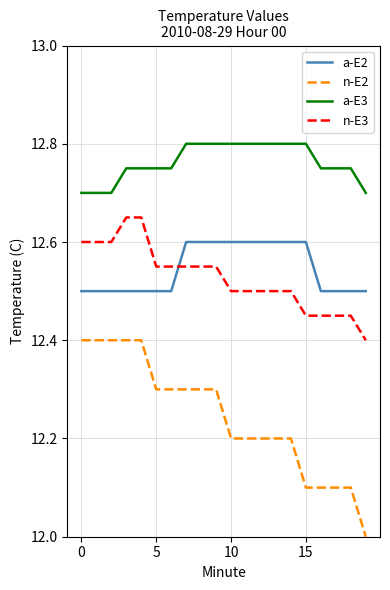

Which series has the widest spread of values?

n-E2